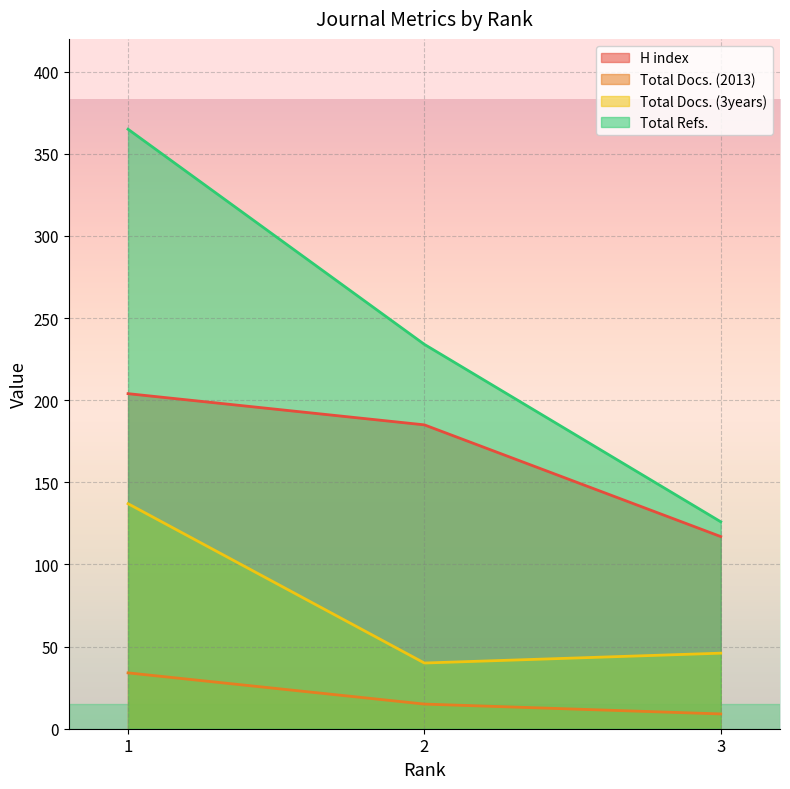

What is the difference between the maximum and minimum values in the Total Docs. (3years) series?

97